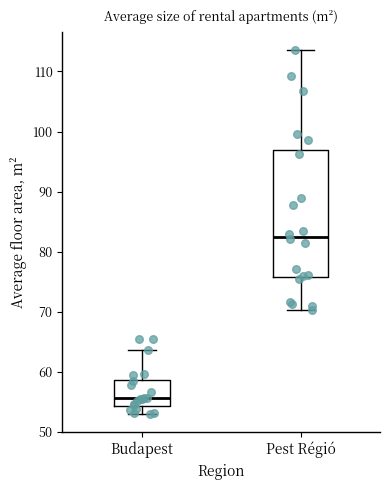

Which box is the tallest, from its lower edge to its upper edge?

Pest Régió